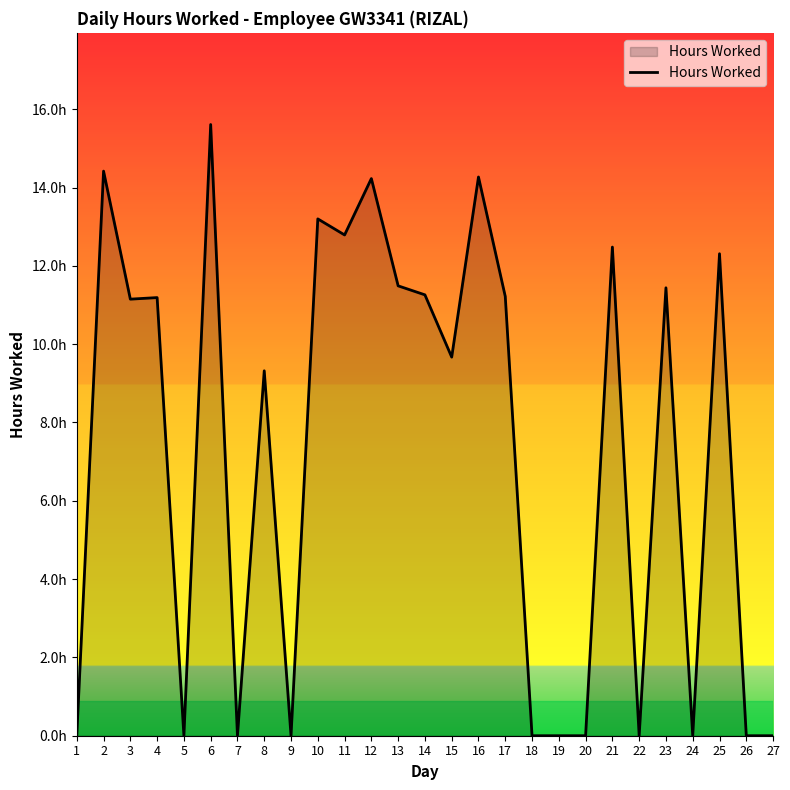

Does the chart have visible grid lines?

No